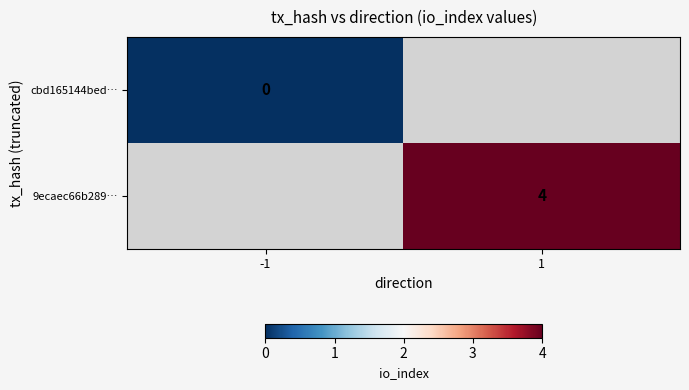

Is the value of 9ecaec66b289… at 1 greater than the value of cbd165144bed… at -1?

Yes